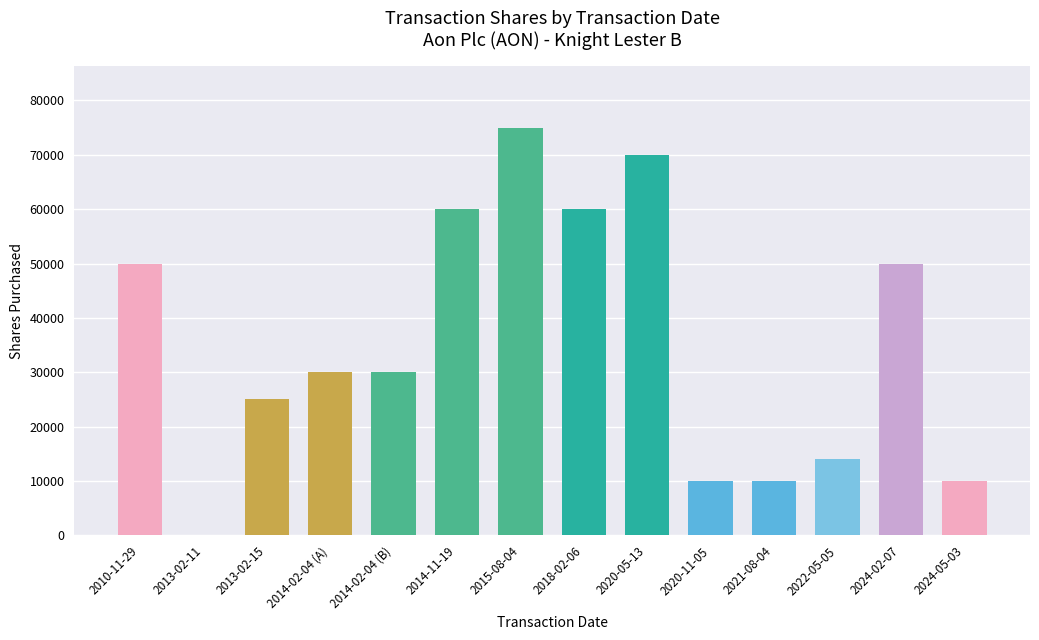

What is the sum of all values?

494044